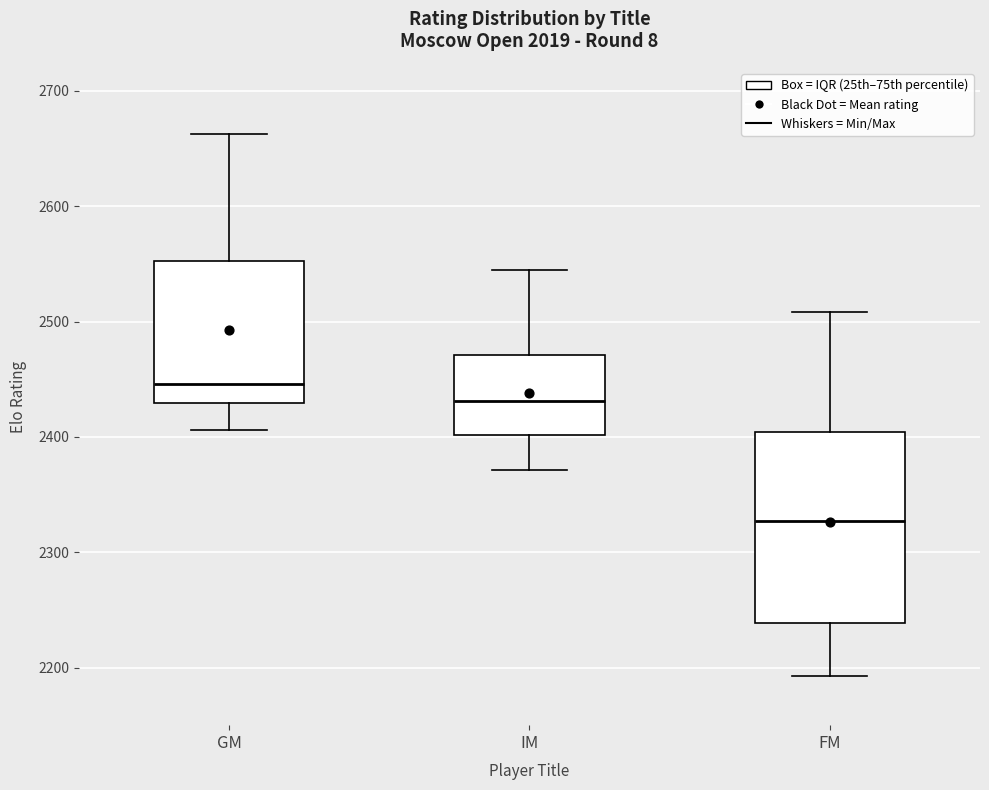

Reading left to right, read every box against the y-axis: the position of its median line, the range the box covers, and the ends of its whiskers. The values are not printed on the chart, so give them approximately, as read against the axis.

GM: median 2450, box 2430 to 2550, whiskers 2410 to 2660
IM: median 2430, box 2400 to 2470, whiskers 2370 to 2550
FM: median 2330, box 2240 to 2400, whiskers 2190 to 2510